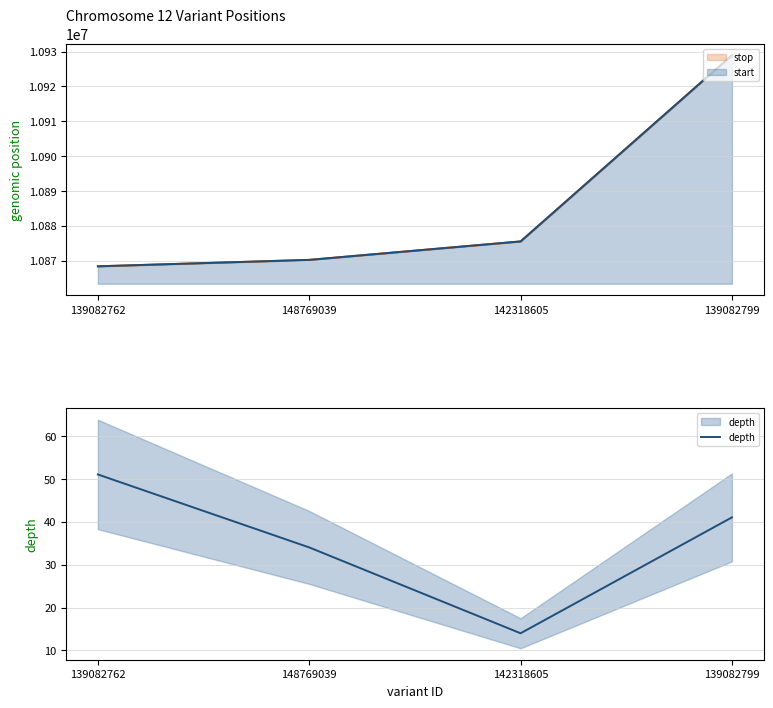

What is the highest value of the depth series?

51